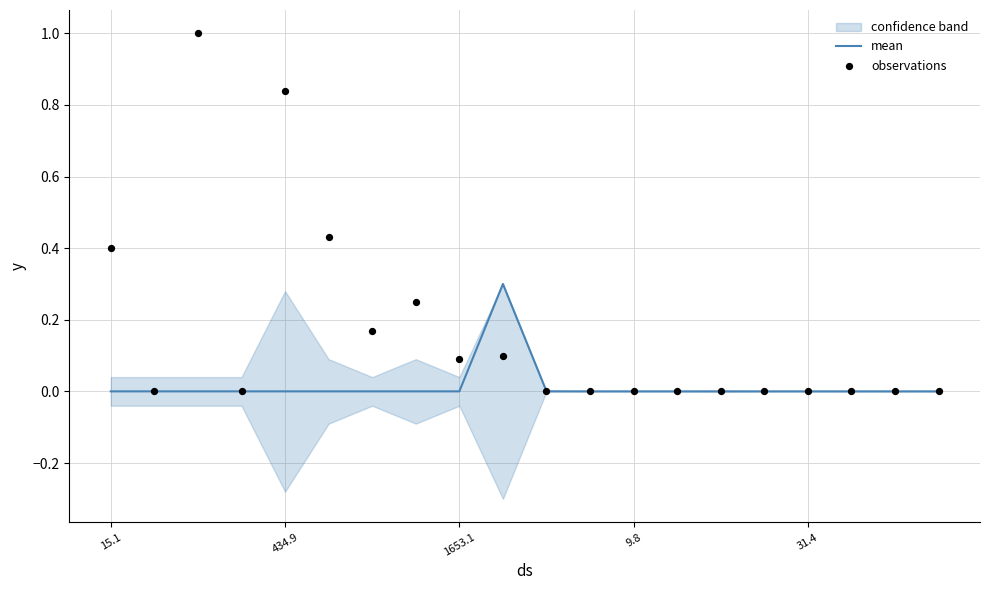

Which series contains the highest Y value?

observations